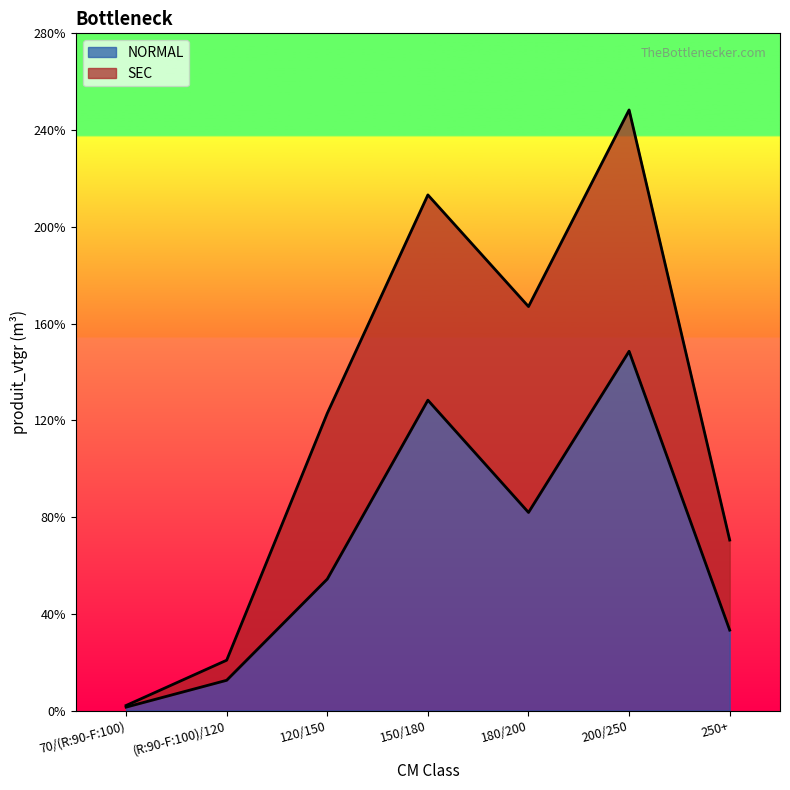

Reading left to right, what are the values for NORMAL?

1.4	12.5	54.4	128.3	81.9	148.5	33.2